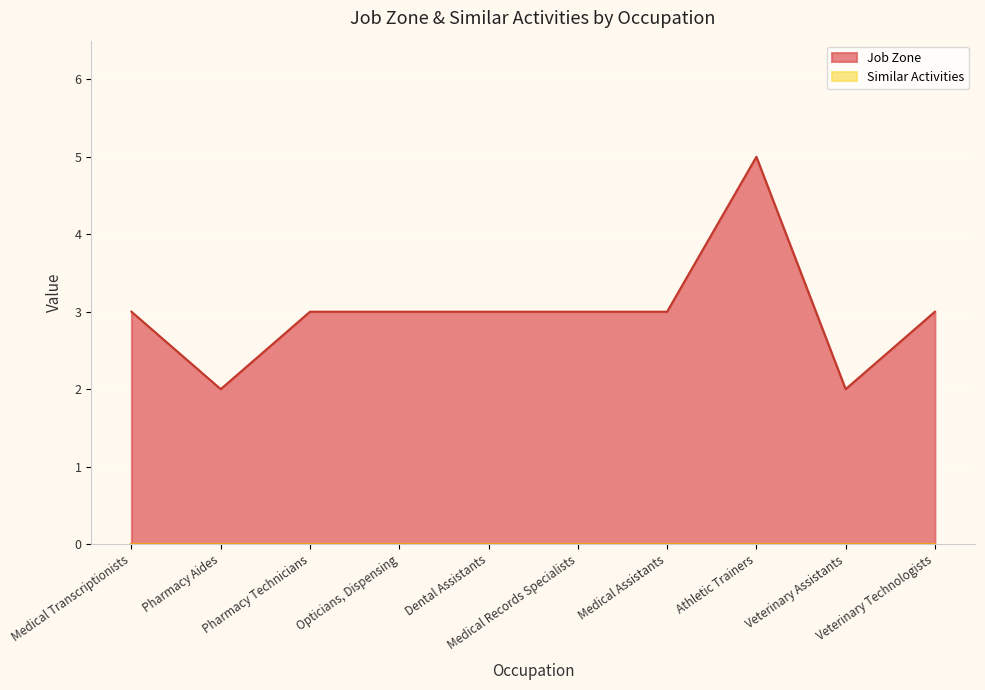

Where does the data first go above 3?

Athletic Trainers